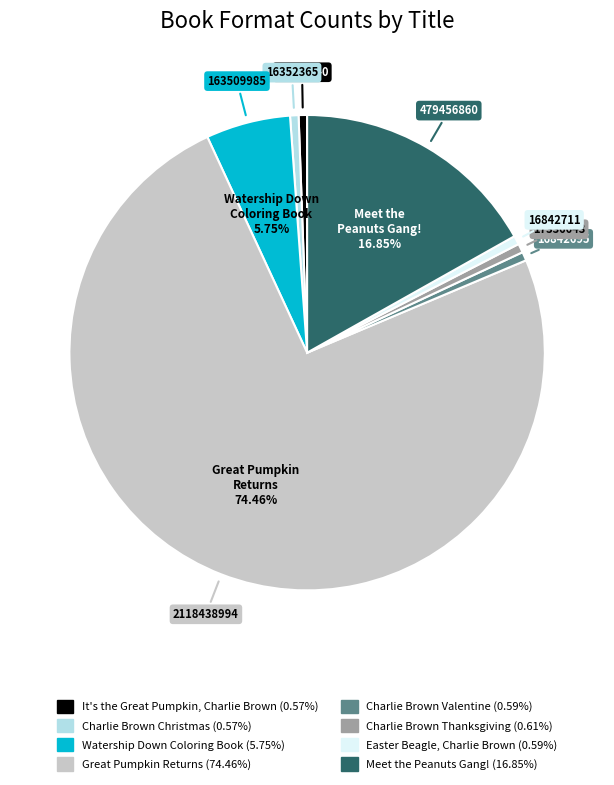

Count the number of slices in the pie.

8